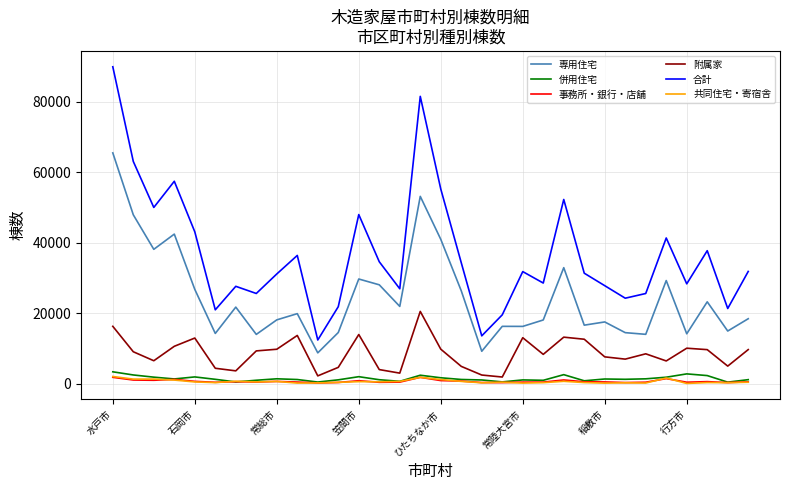

True or false: 事務所・銀行・店舗 and 専用住宅 intersect in this chart.

False